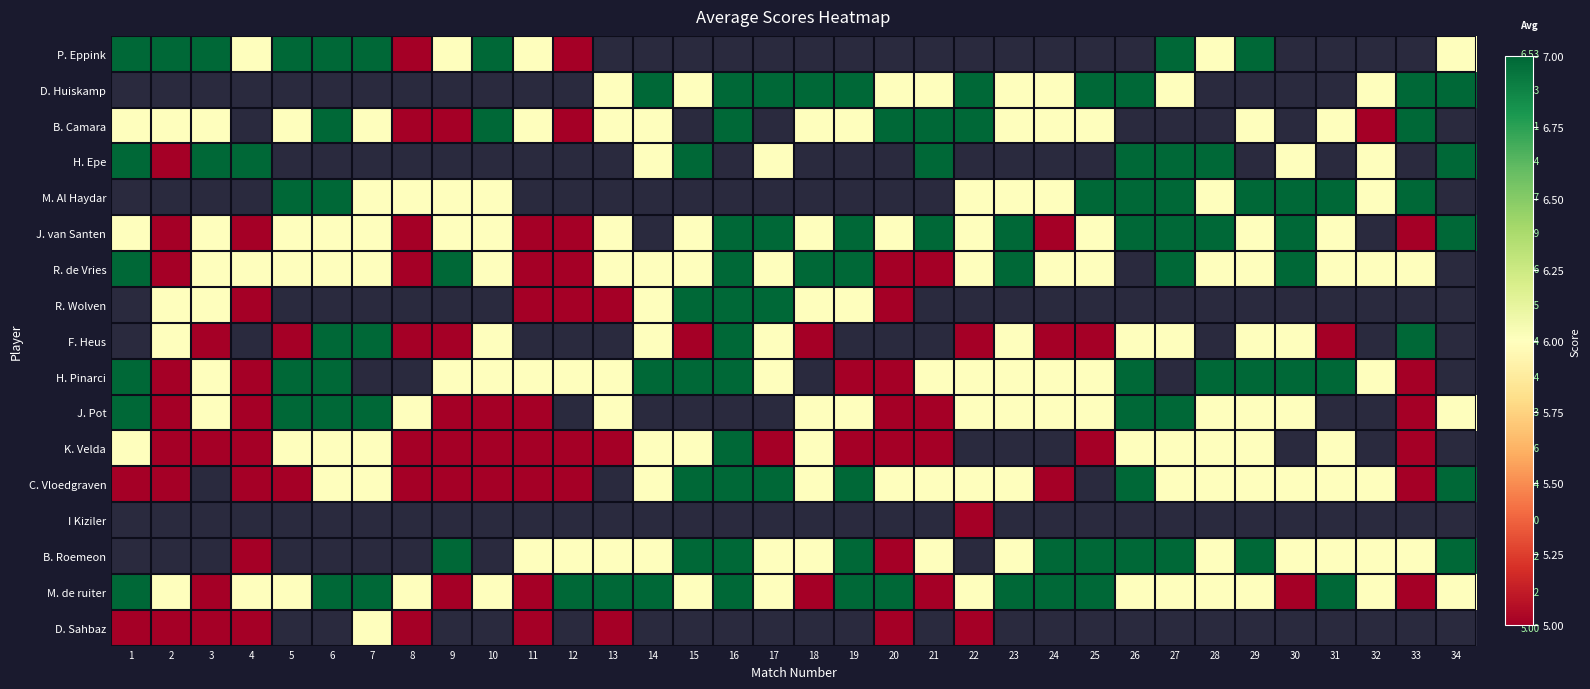

What is the difference between the maximum and minimum values in the D. Sahbaz series?

2.0